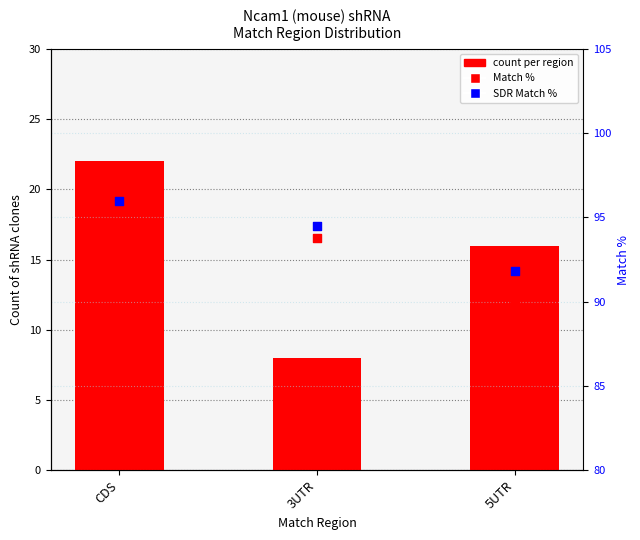

Which series has the widest spread of Y values?

count per region